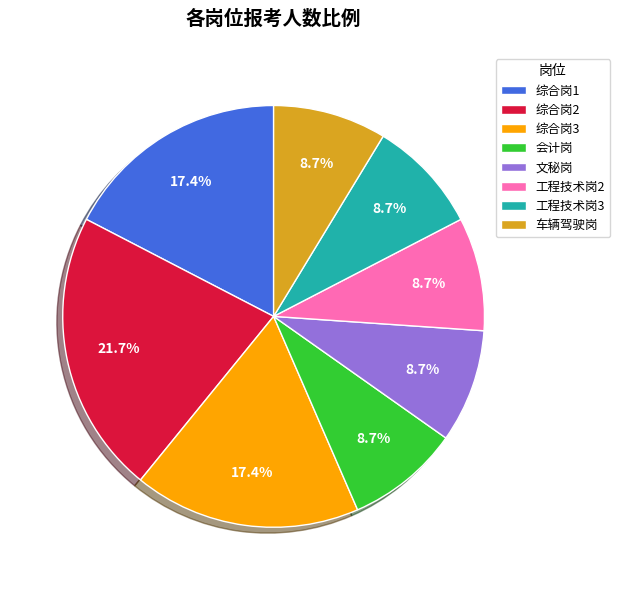

What is the largest slice in the pie chart?

综合岗2